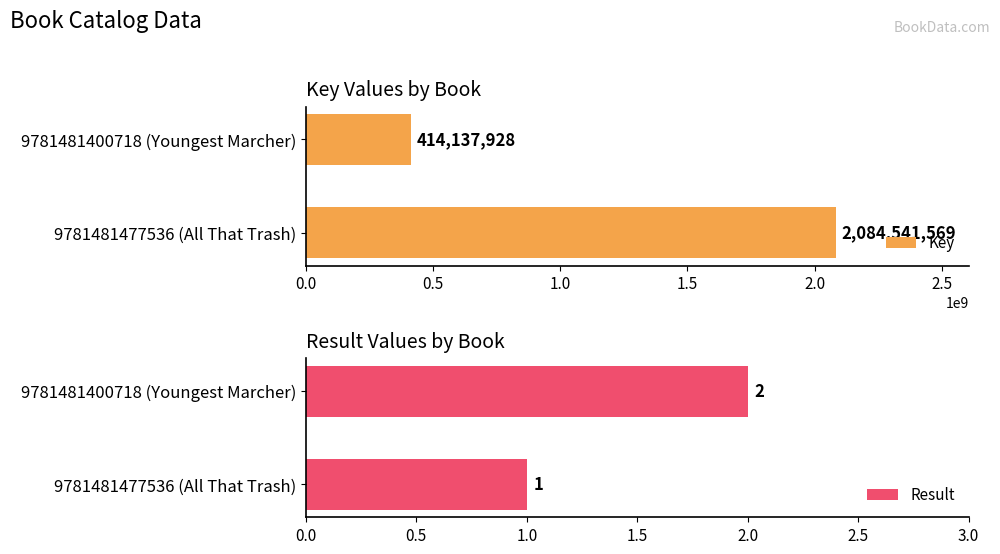

At 0.5, list the series in order from smallest to largest.

Result, Key